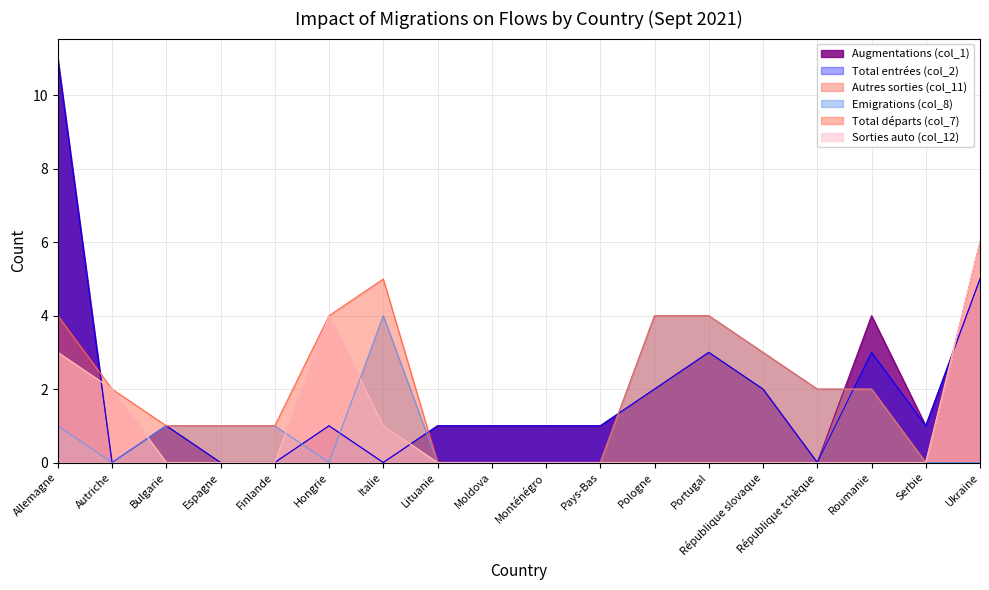

Reading right to left, what are all the values shown in this chart?

Augmentations (col_1): 5	1	4	0	2	3	2	1	1	1	1	0	1	0	0	1	0	11
Total entrées (col_2): 5	1	3	0	2	3	2	1	1	1	1	0	1	0	0	1	0	11
Autres sorties (col_11): 6	0	0	0	0	0	0	0	0	0	0	1	4	0	0	0	2	3
Emigrations (col_8): 0	0	2	2	3	4	4	0	0	0	0	4	0	1	1	1	0	1
Total départs (col_7): 6	0	2	2	3	4	4	0	0	0	0	5	4	1	1	1	2	4
Sorties auto (col_12): 6	0	0	0	0	0	0	0	0	0	0	1	4	0	0	0	2	3